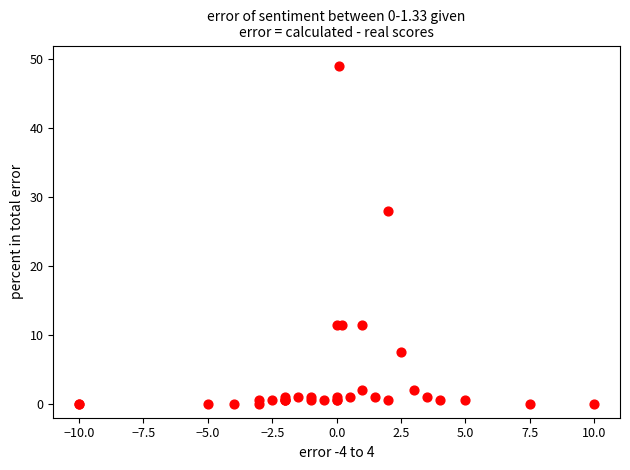

What Y value in the scatter plot is closest to 24?

28.0